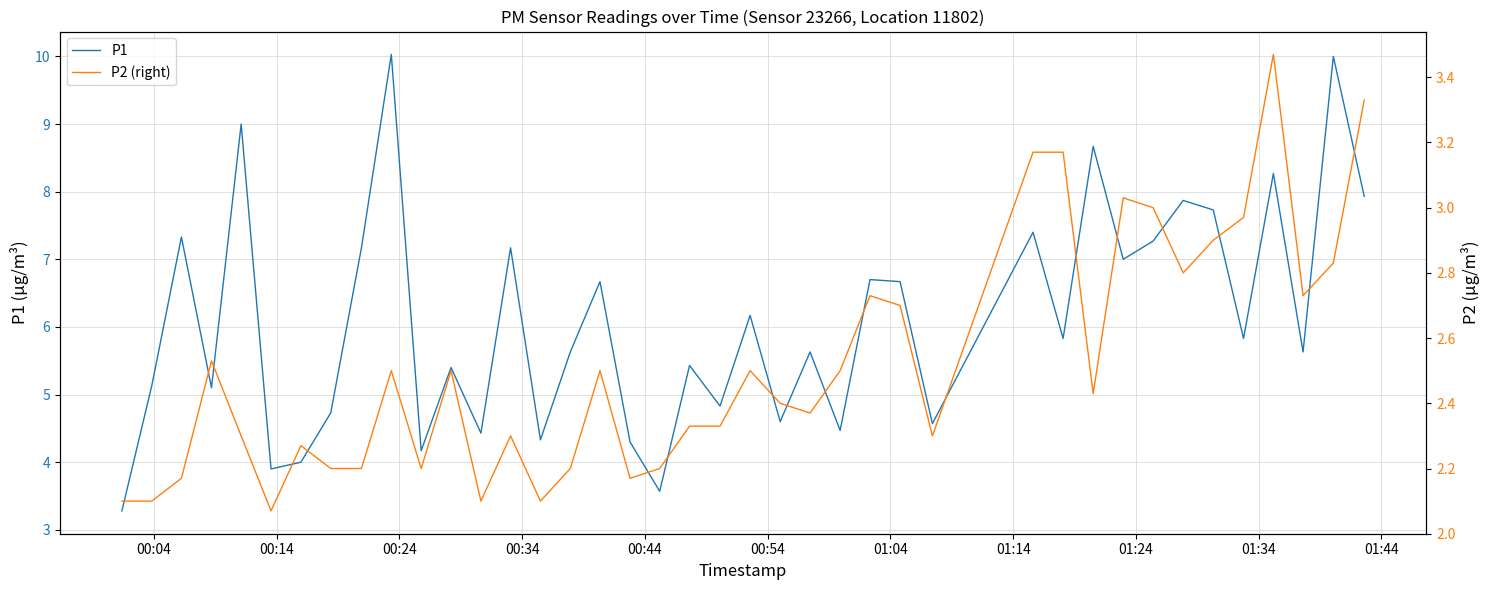

True or false: P1 and P2 (right) intersect in this chart.

False